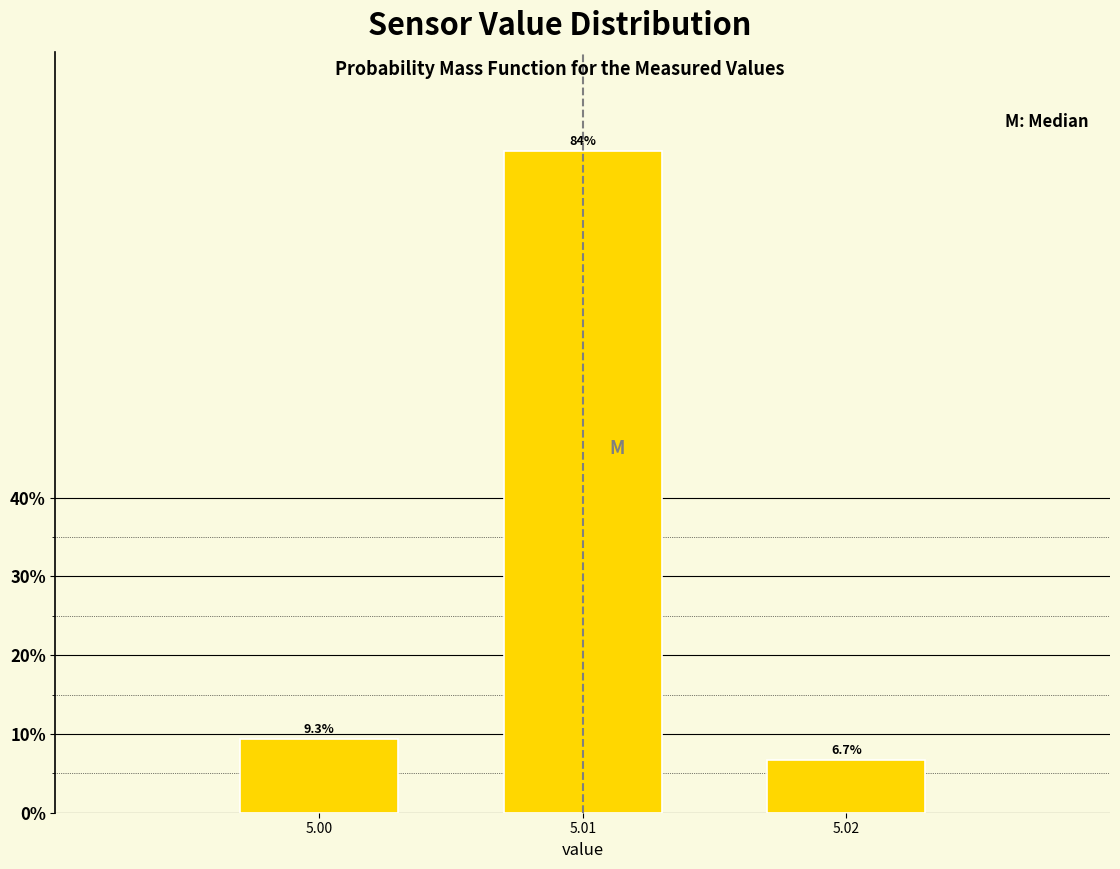

Reading left to right, list all the values displayed in this chart.

5.00=9.3	5.01=84.0	5.02=6.7